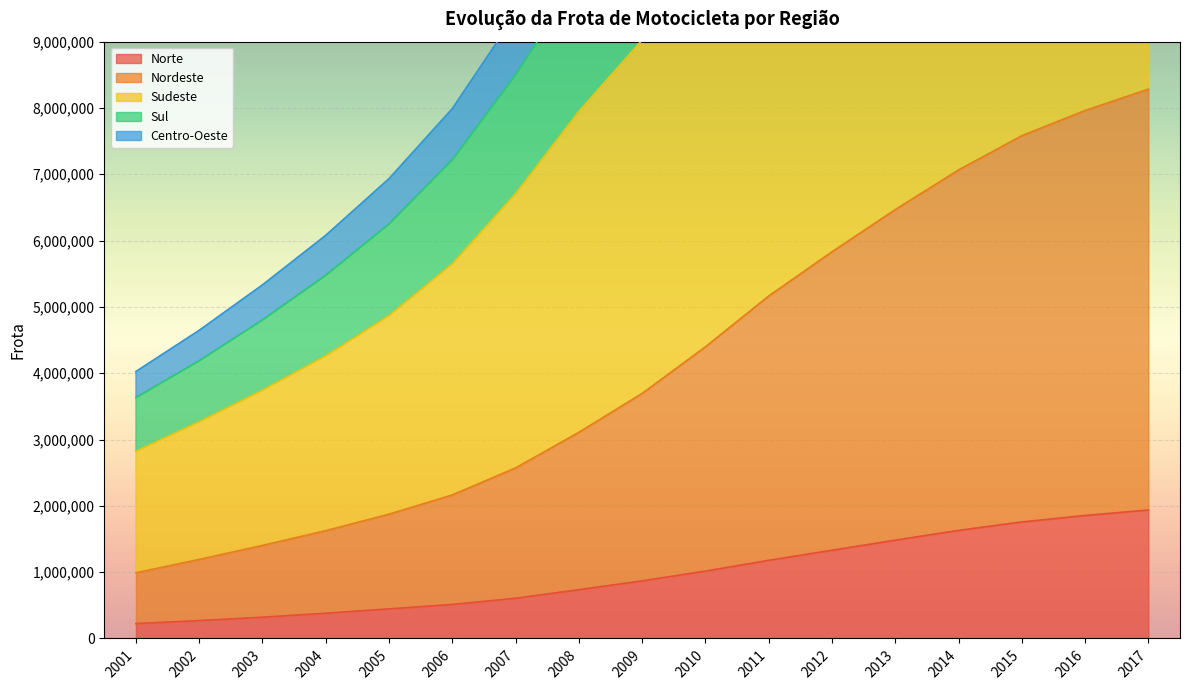

The value of Norte at 2014 is 1629807. True or false?

True